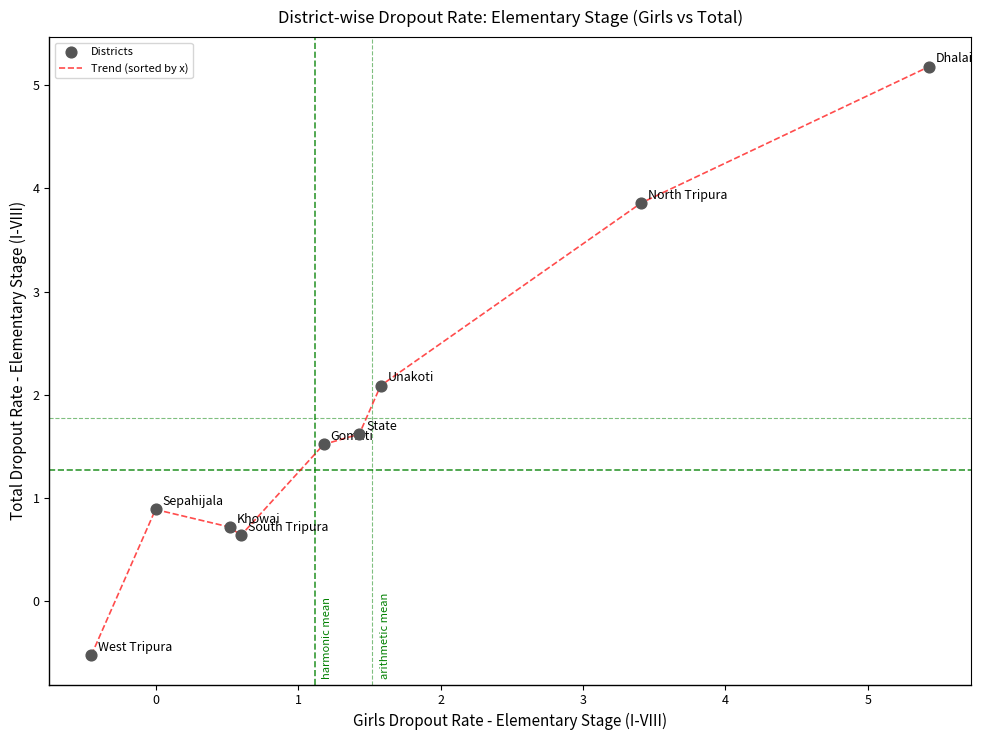

What is the minimum value shown in the chart?

-0.5